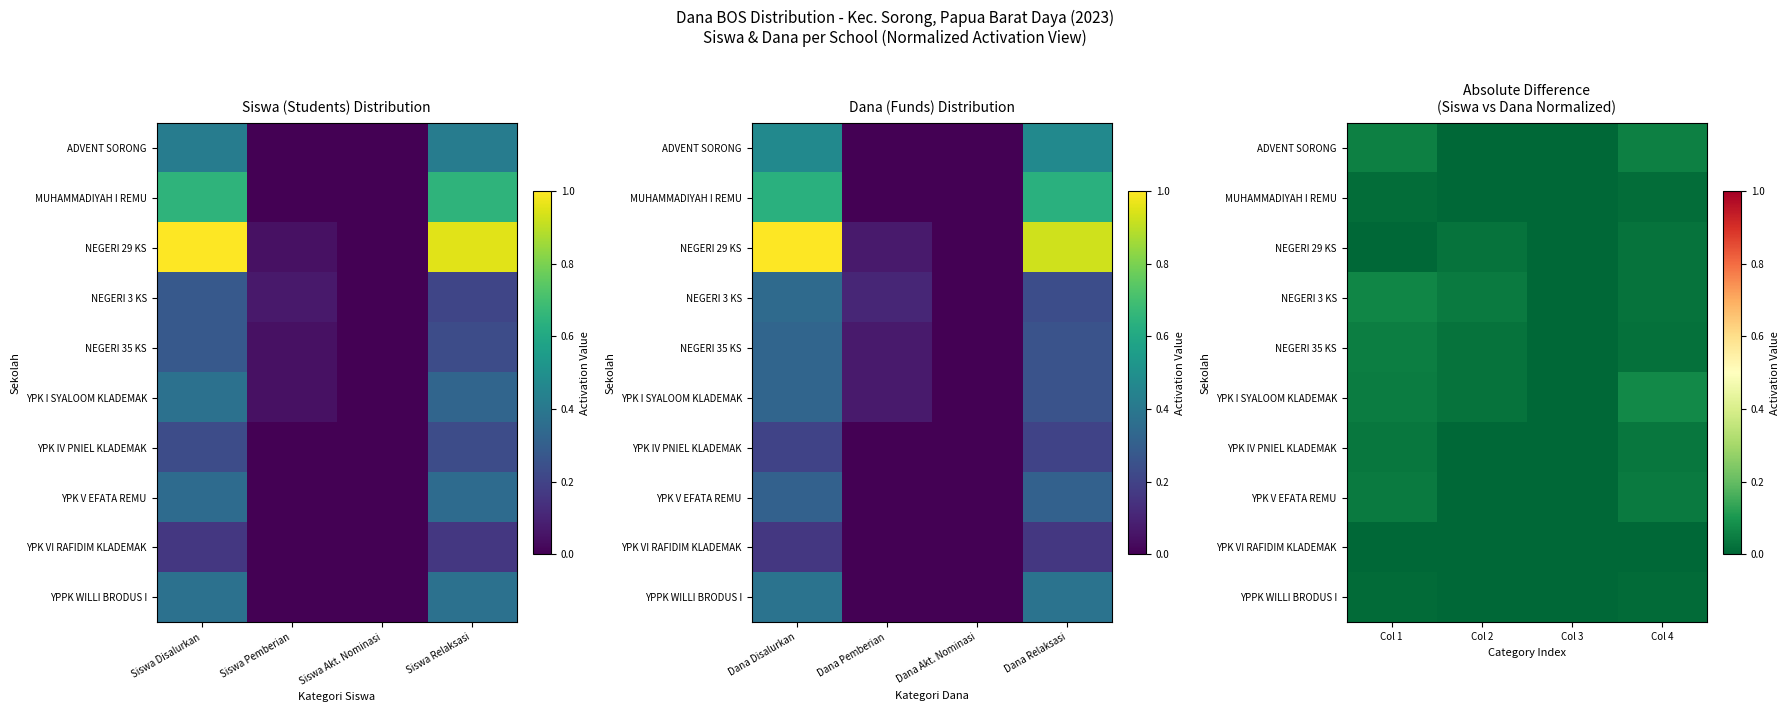

At which category is the sum across all series the highest?

Col 1